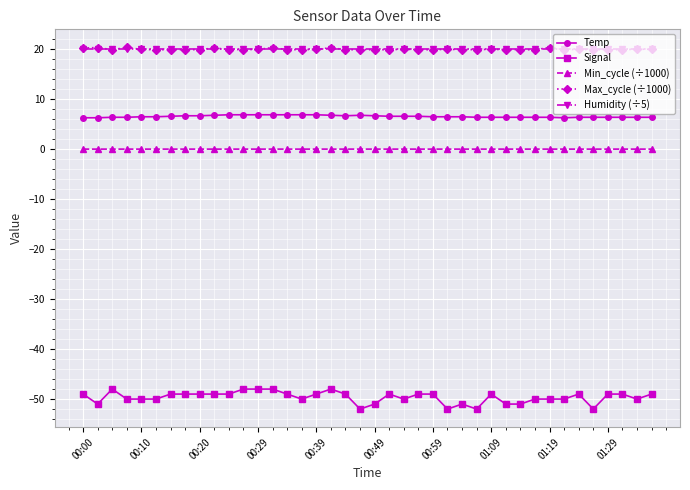

What is the greatest value displayed?

20.4